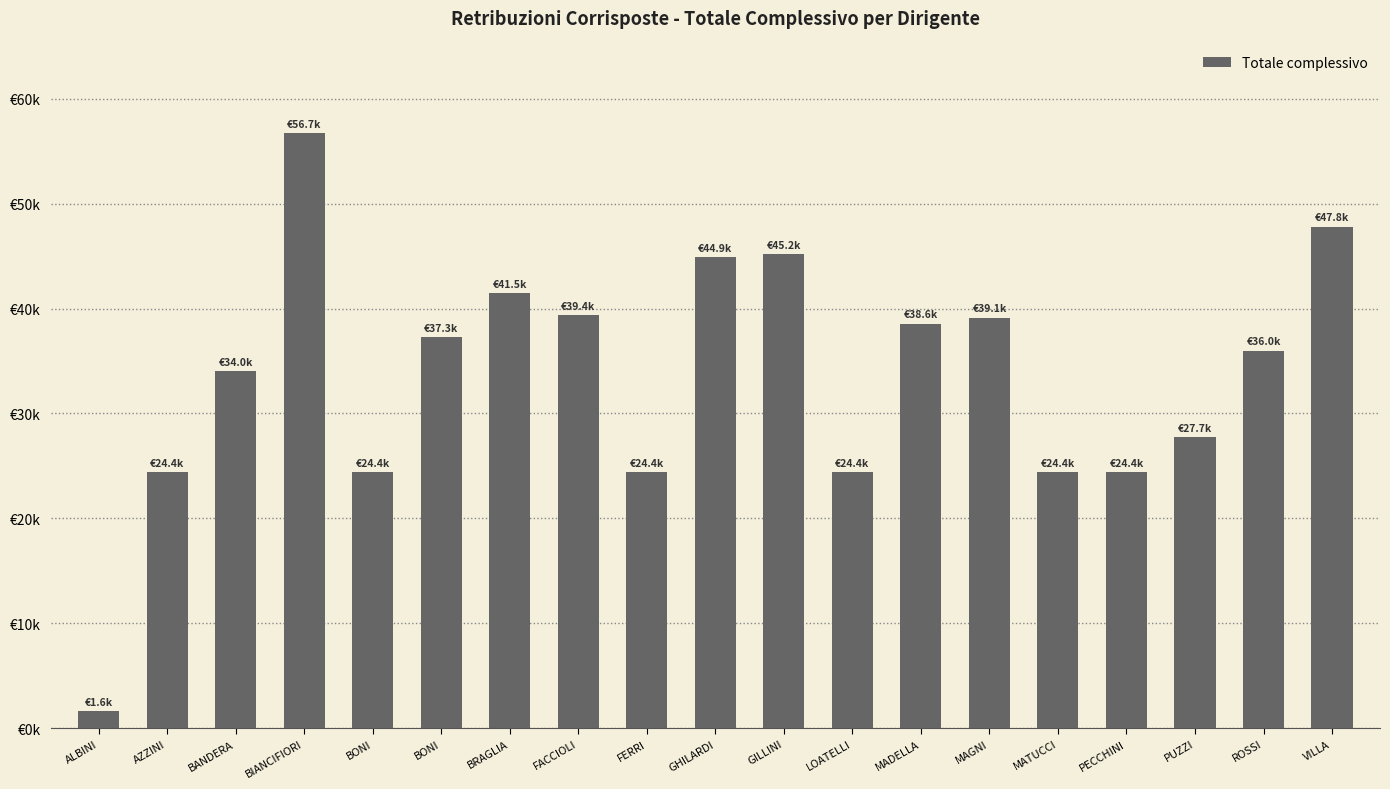

Does the chart contain any negative values?

No